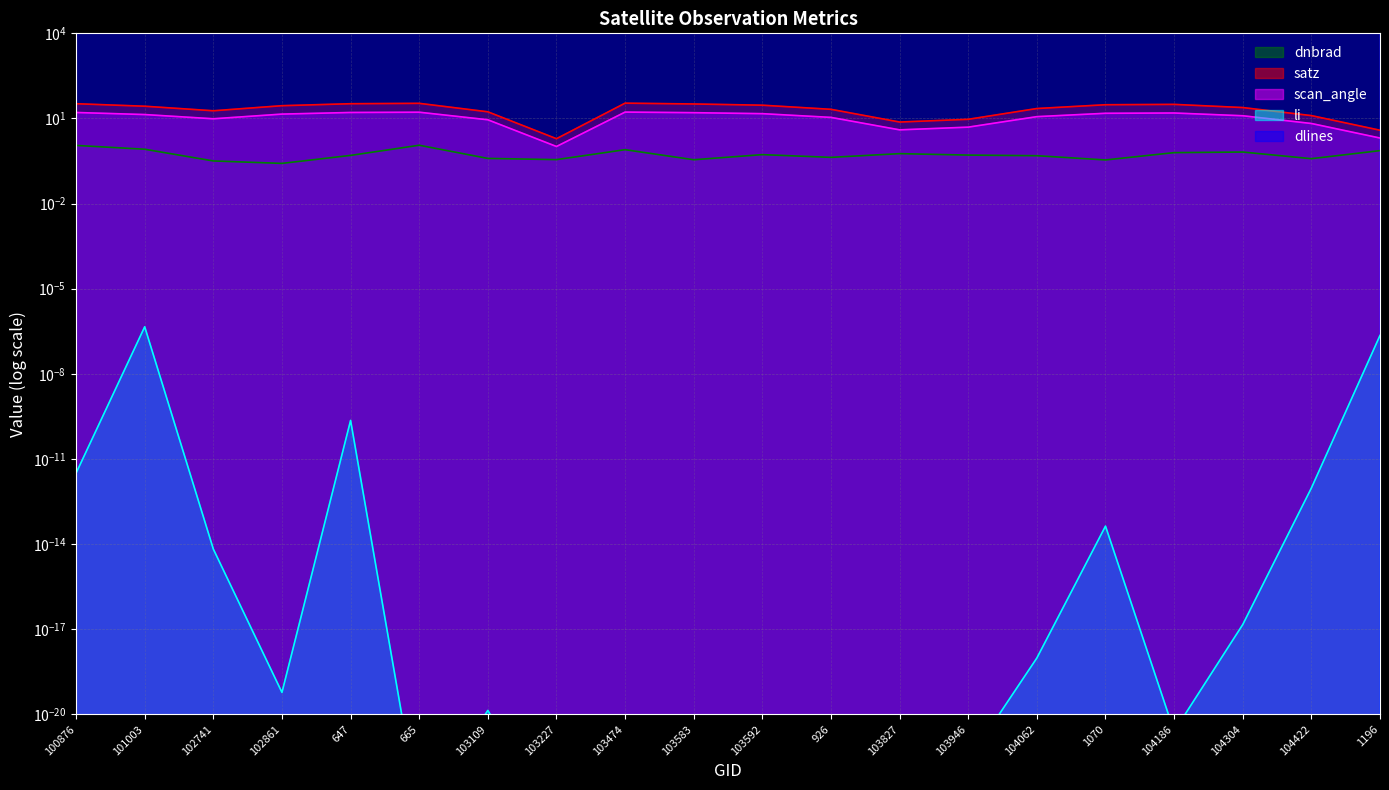

Which series changed the most between 647 and 104062?

dlines